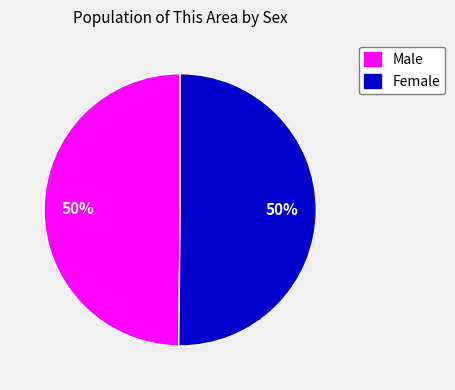

Count the number of slices in the pie.

2